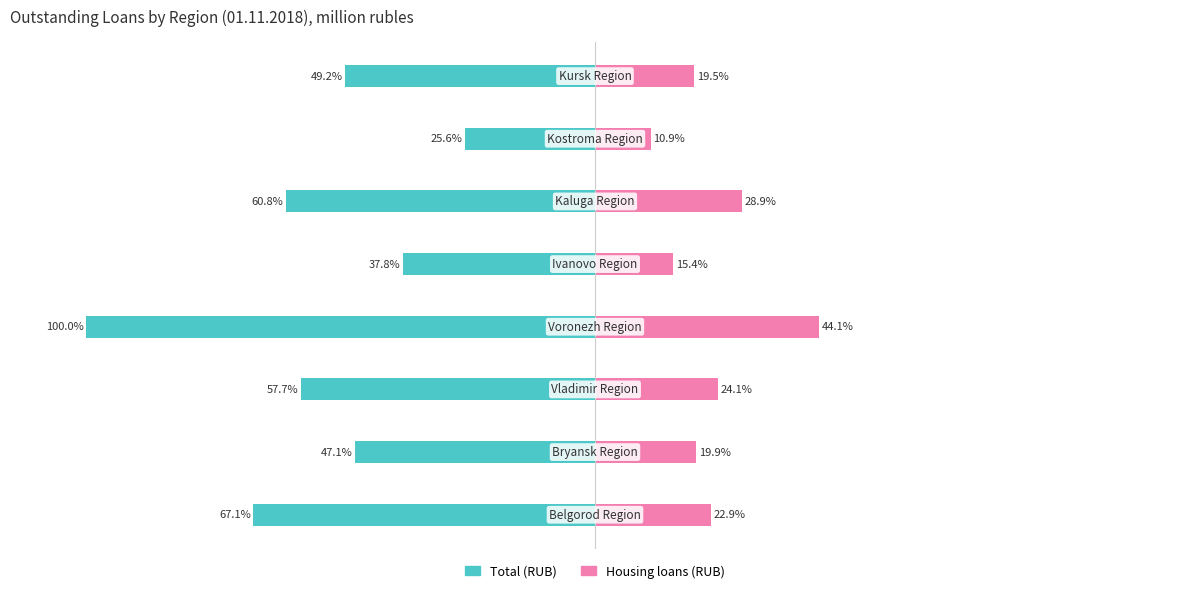

Reading left to right, extract all data points from this chart.

Total (RUB): 0=-67.1	1=-47.1	2=-57.7	3=-100.0	4=-37.8	5=-60.8	6=-25.6	7=-49.2
Housing loans (RUB): 0=22.9	1=19.9	2=24.1	3=44.1	4=15.4	5=28.9	6=10.9	7=19.5